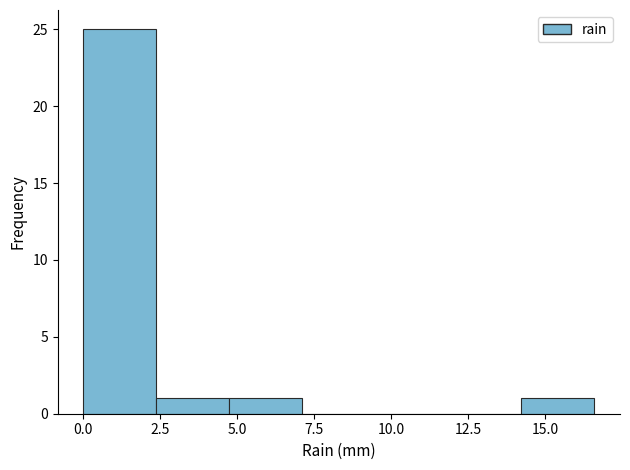

How tall is the bar that spans 0.0 to 2.5 on the x-axis? Neither the bar edges nor the heights are printed on the chart, so give them approximately, as read against the axes.

25